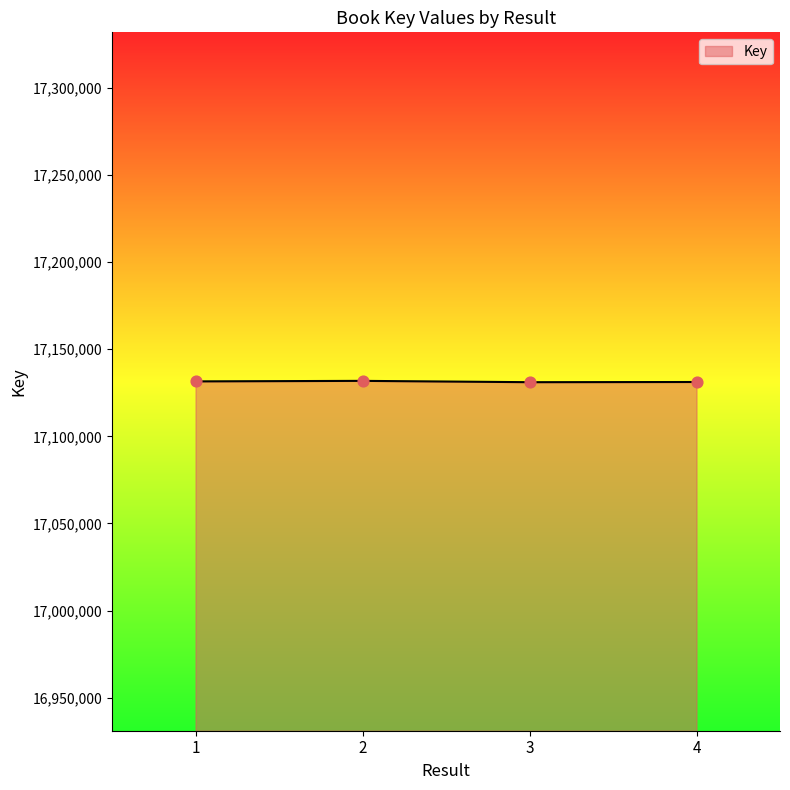

Approximately how many times larger is the value at 3 compared to 1?

1.0